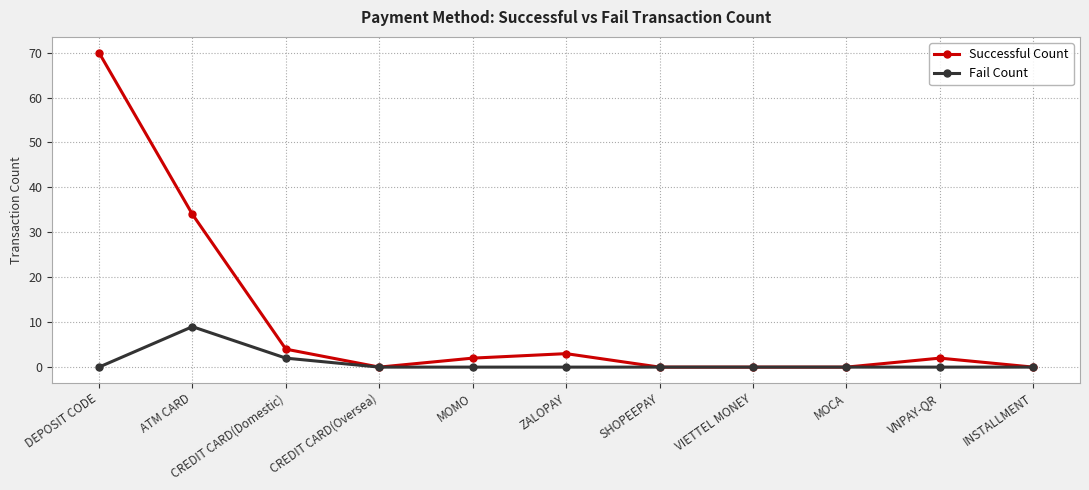

Which series has the widest spread of values?

Successful Count